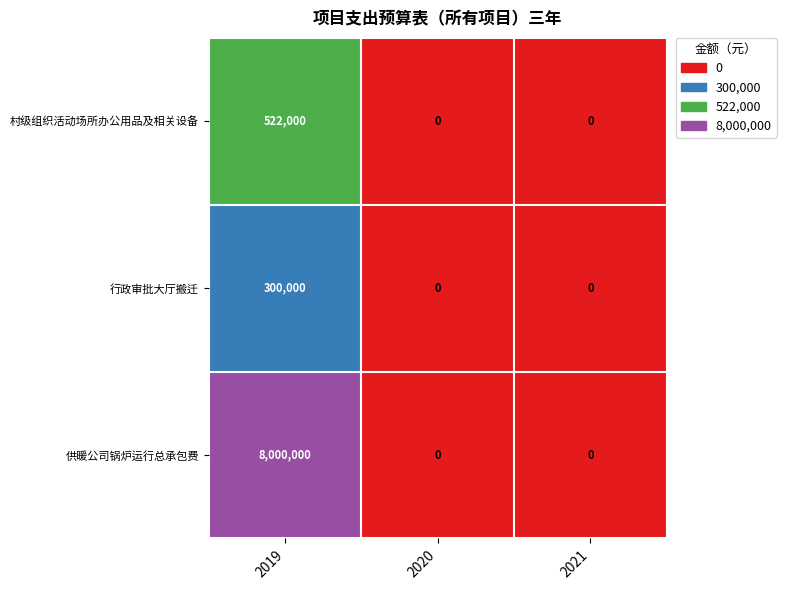

Which series has the widest spread of values?

供暖公司锅炉运行总承包费